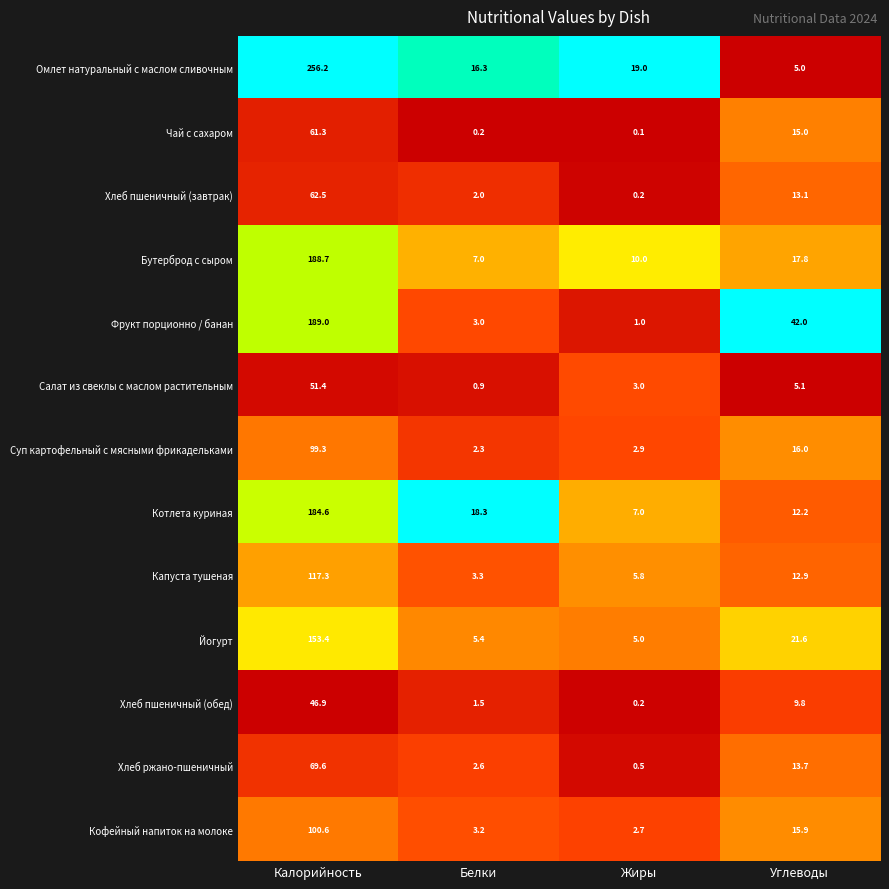

List the series in order of their peak value, lowest first.

Хлеб пшеничный (обед), Салат из свеклы с маслом растительным, Чай с сахаром, Хлеб пшеничный (завтрак), Хлеб ржано-пшеничный, Суп картофельный с мясными фрикадельками, Кофейный напиток на молоке, Капуста тушеная, Йогурт, Котлета куриная, Бутерброд с сыром, Фрукт порционно / банан, Омлет натуральный с маслом сливочным